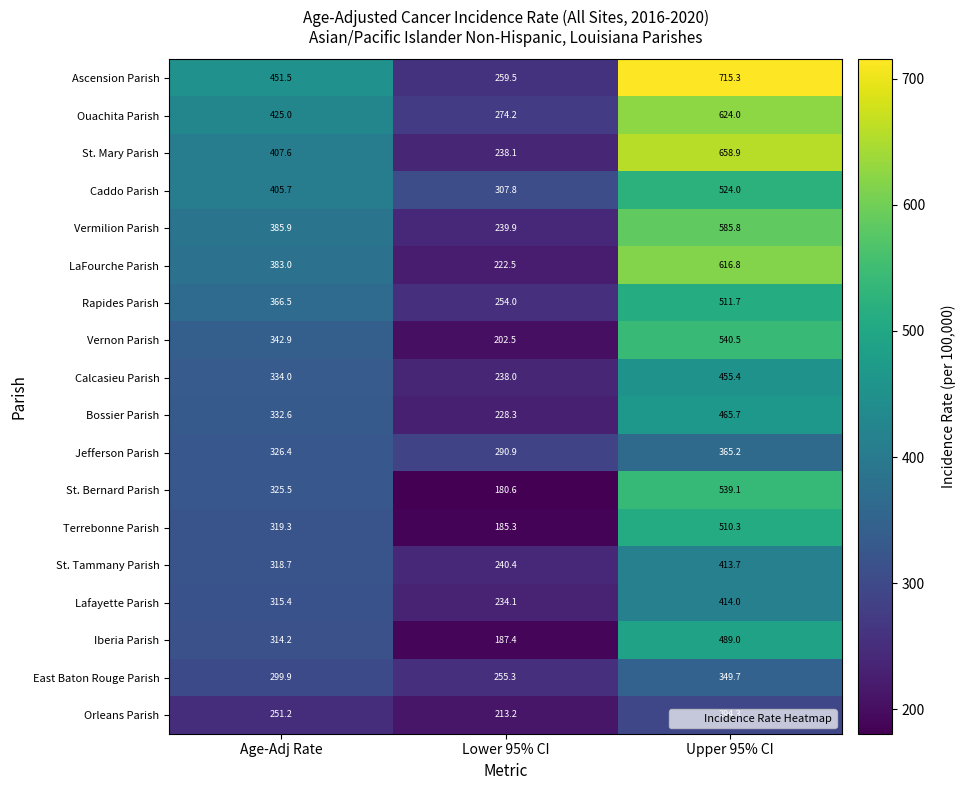

What is the approximate value of St. Bernard Parish at Age-Adj Rate?

325.5